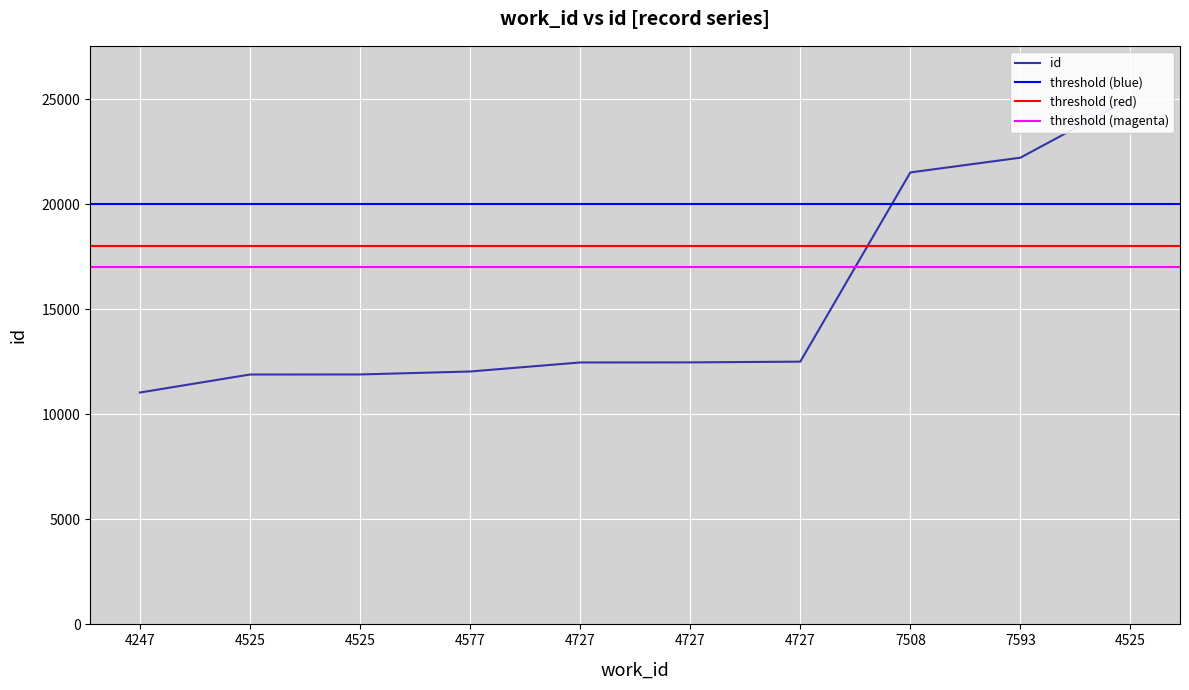

The chart shows a value of 4551 at 4525. True or false?

False